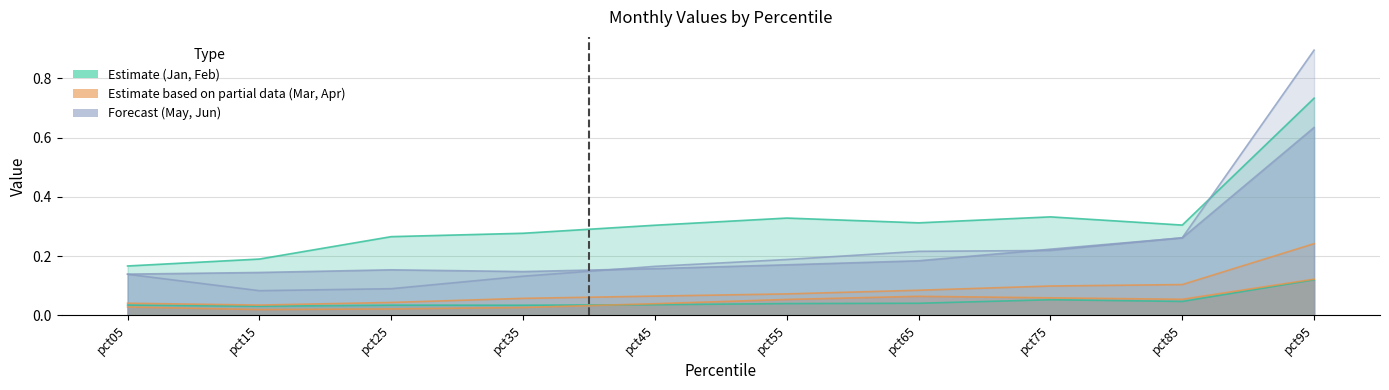

What is the difference between the second highest and minimum values in the Mar series?

0.1